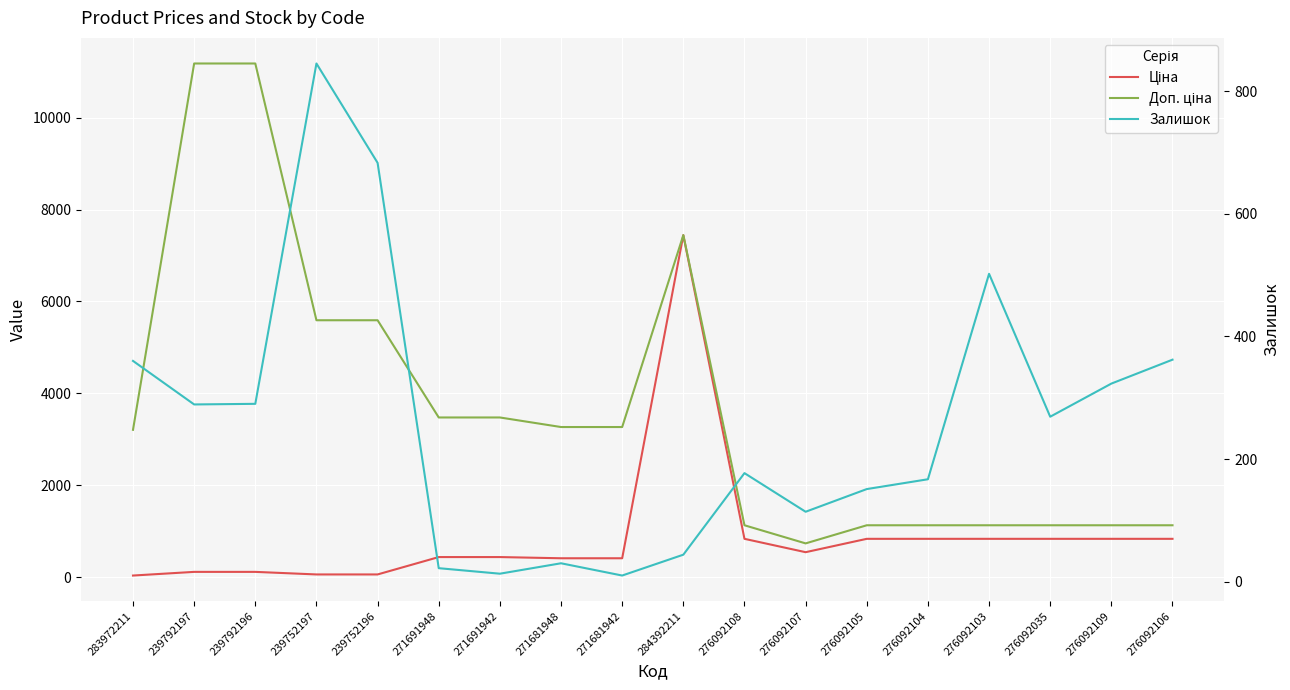

At which label does Залишок first exceed 269?

283972211